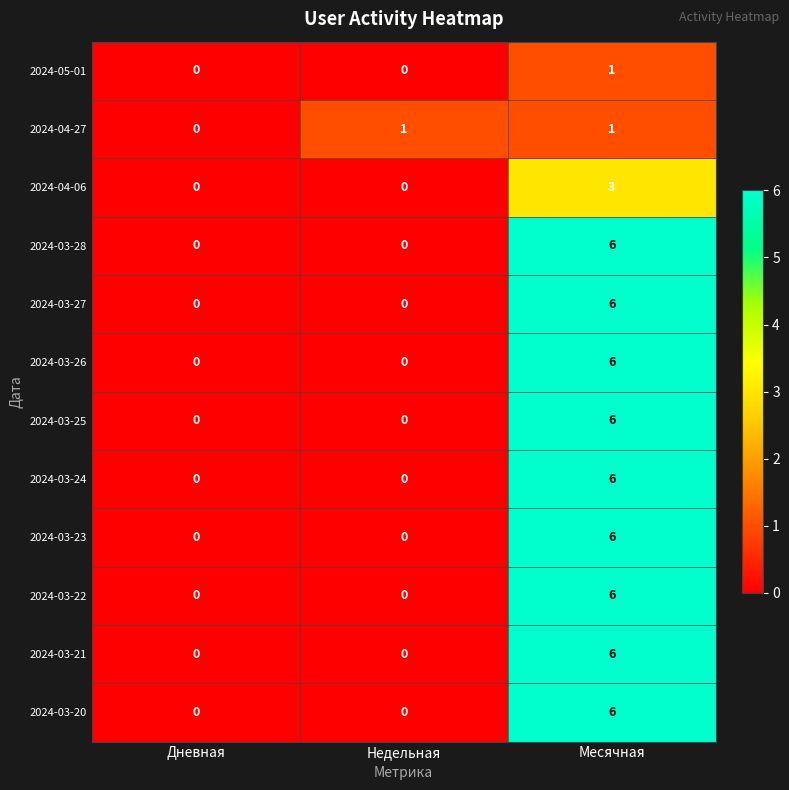

What is the difference between the highest and lowest values at Месячная?

5